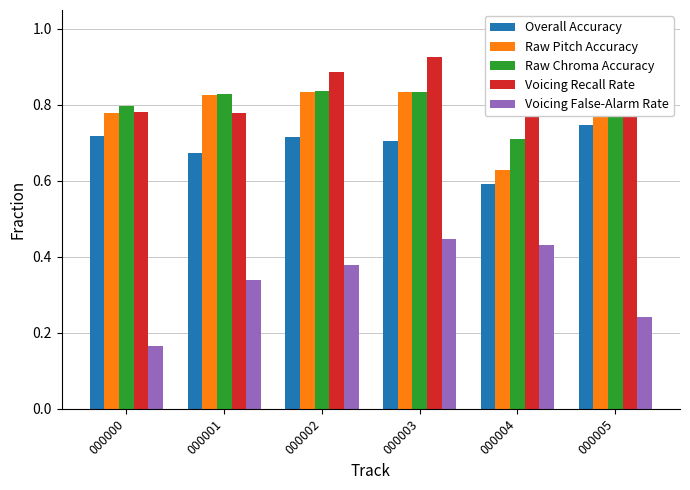

Count the Voicing Recall Rate values in the range 0 to 1.

6